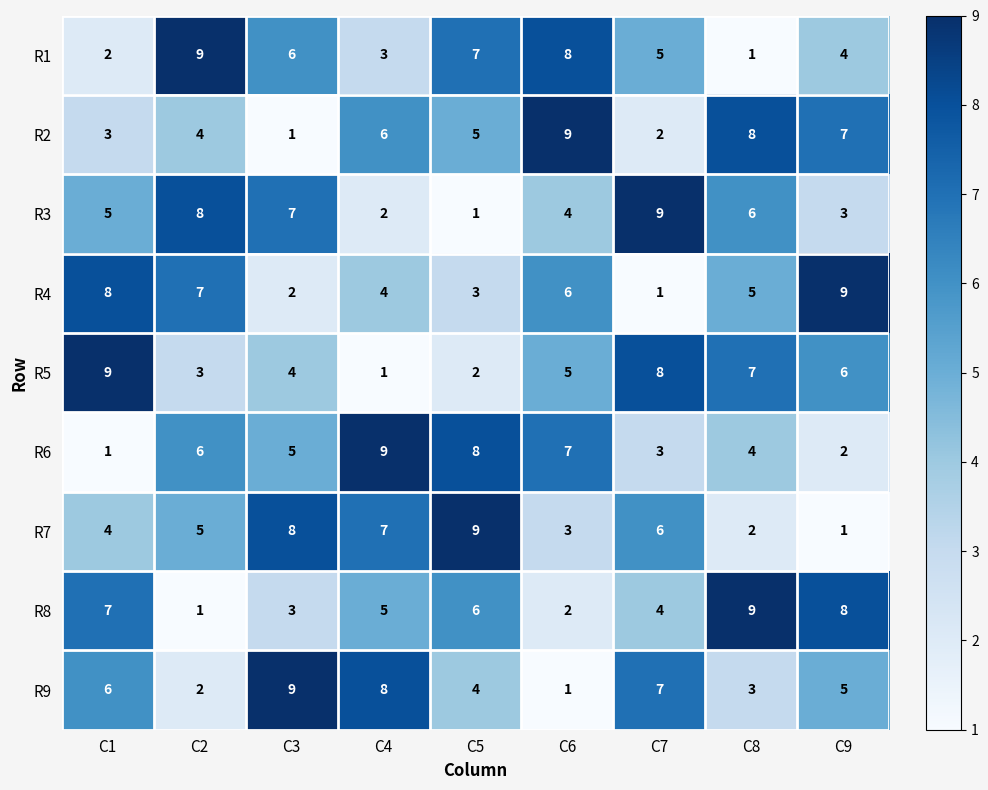

What is the difference between the highest and lowest values at C5?

8